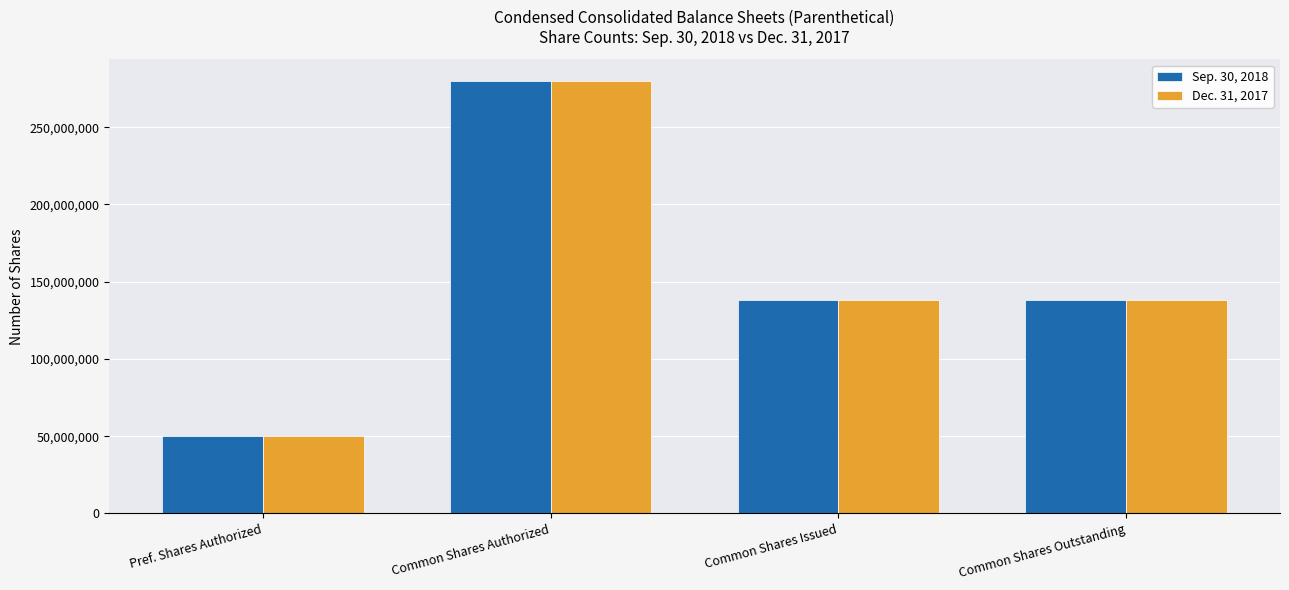

What is the minimum value for Sep. 30, 2018?

50000000